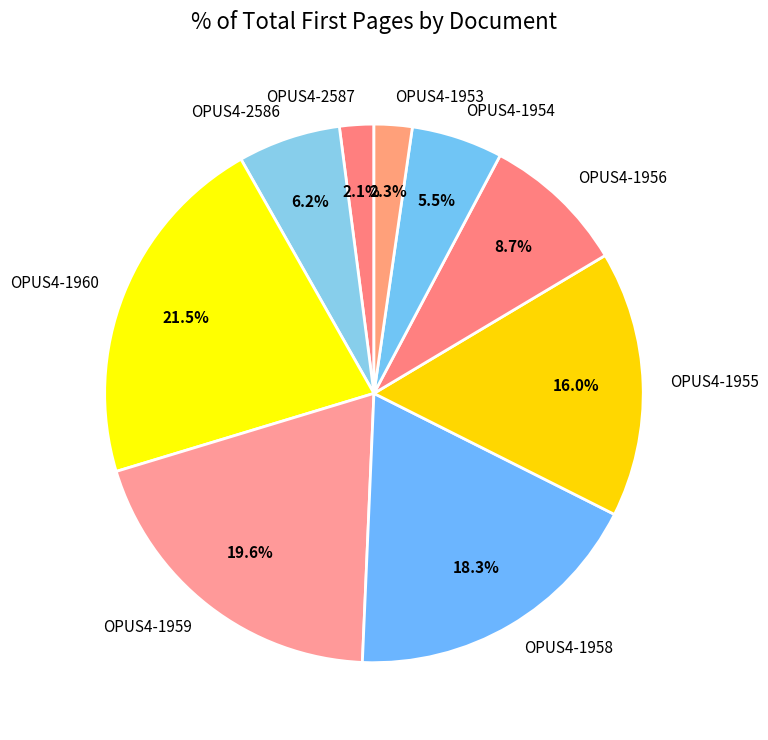

Which has a higher value, OPUS4-2586 or OPUS4-1960?

OPUS4-1960